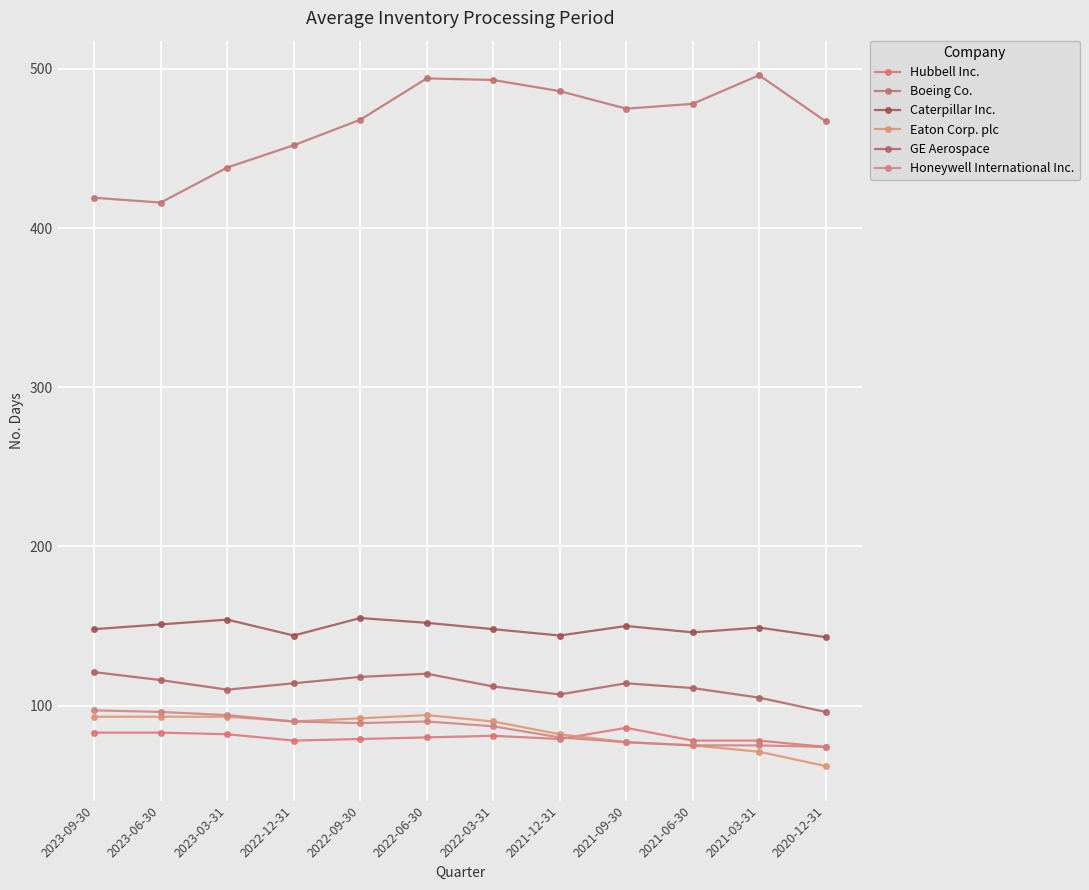

Rank the series by their maximum value, from highest to lowest.

Boeing Co., Caterpillar Inc., GE Aerospace, Honeywell International Inc., Eaton Corp. plc, Hubbell Inc.